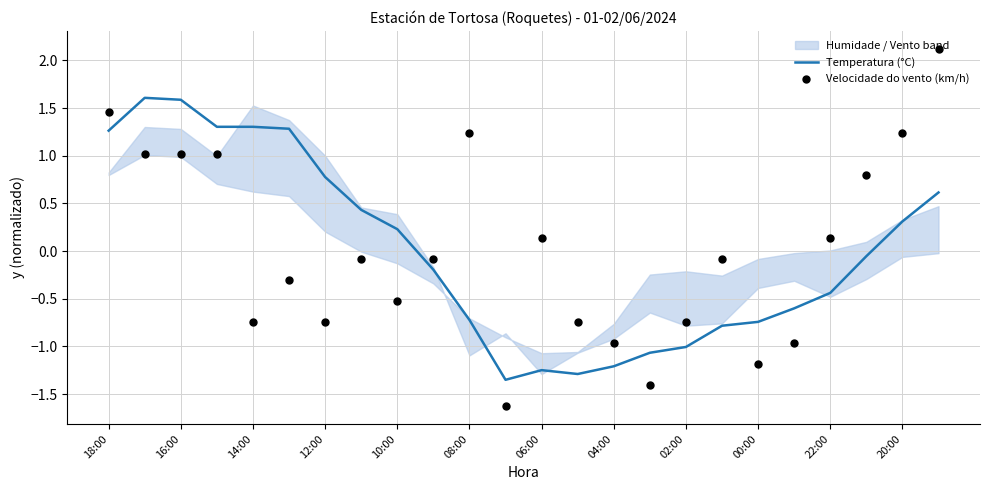

Which series has the largest total across all categories?

Velocidade do vento (km/h)